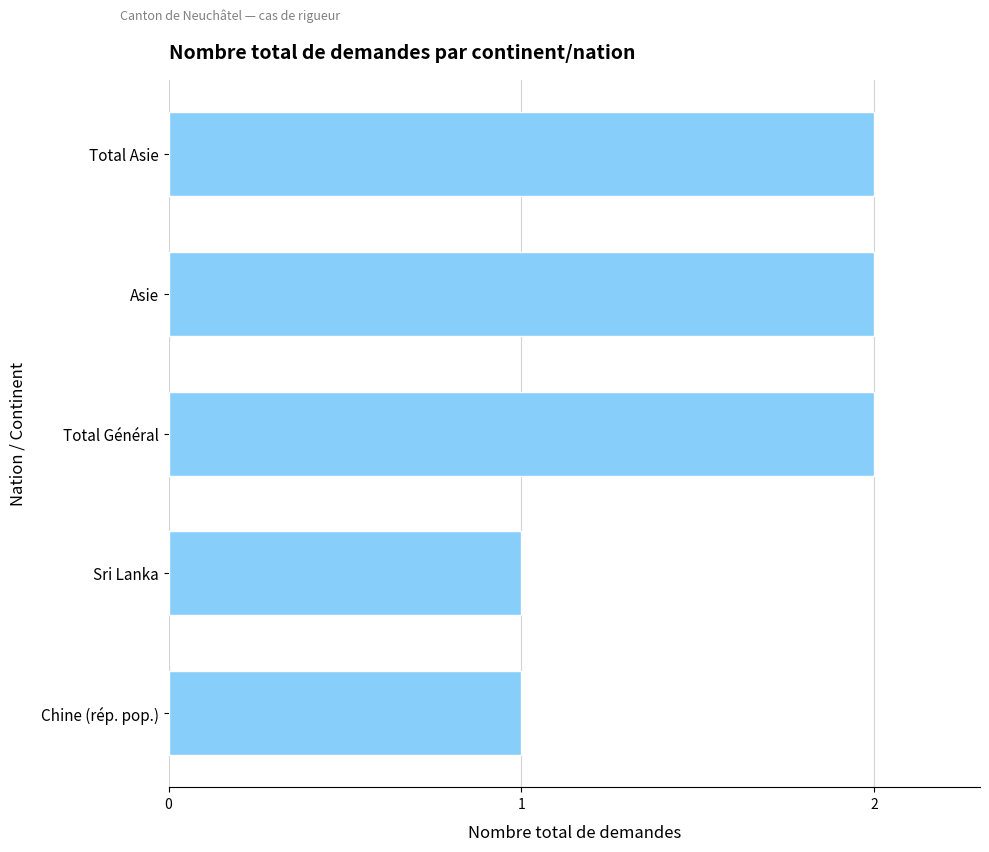

The chart shows a value of 4 at Asie. True or false?

False